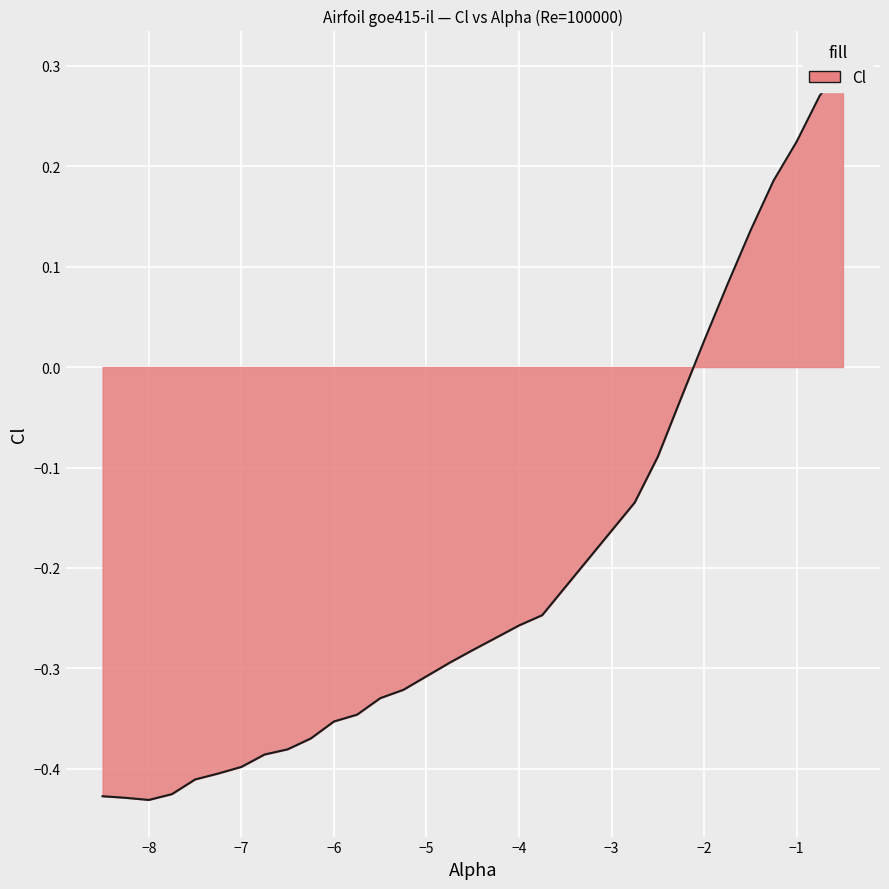

How many positive values are there?

7